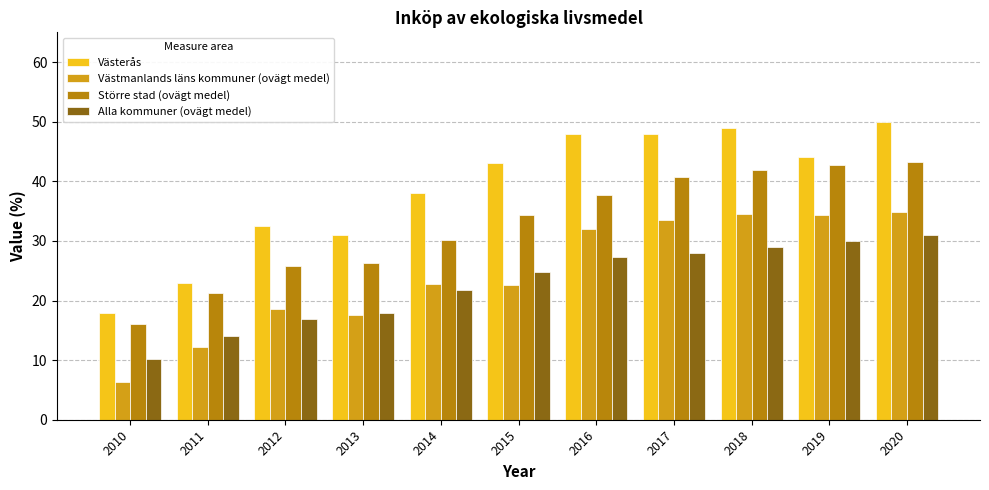

What is the average value of the Västmanlands läns kommuner (ovägt medel) series?

24.5